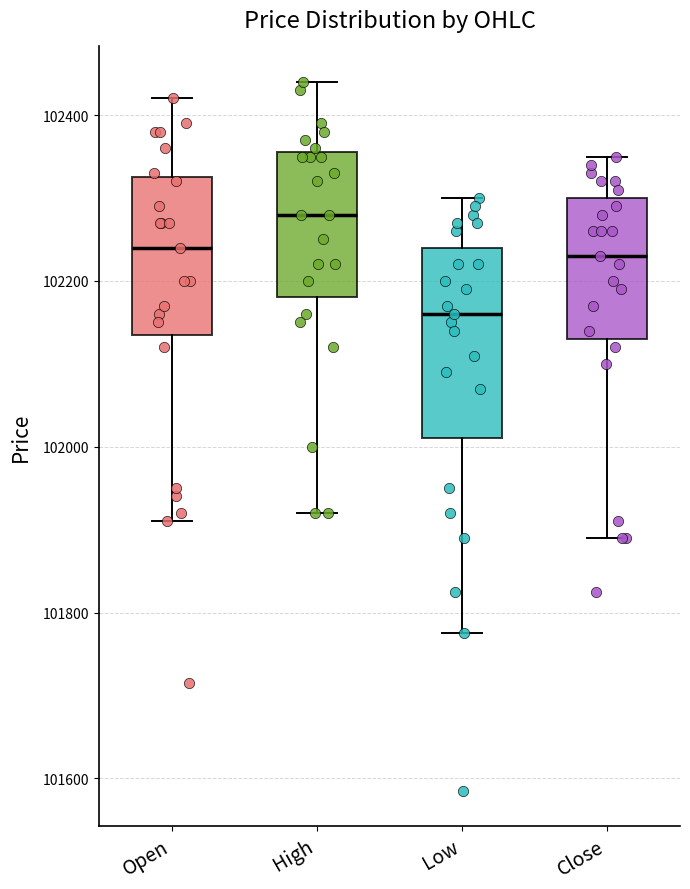

Which box has the lowest median line?

Low